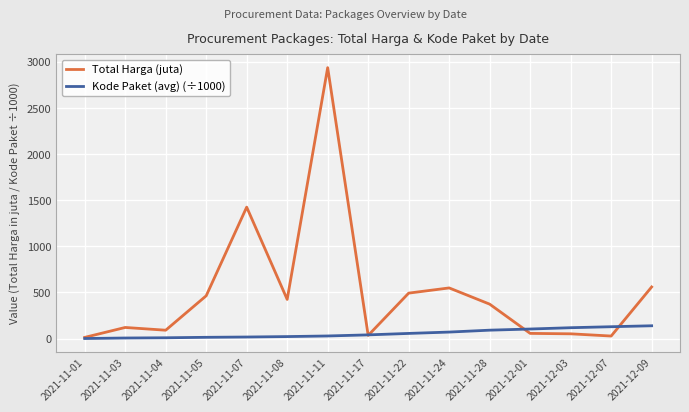

List the series in order of their overall mean, highest first.

Total Harga (juta), Kode Paket (avg) (÷1000)